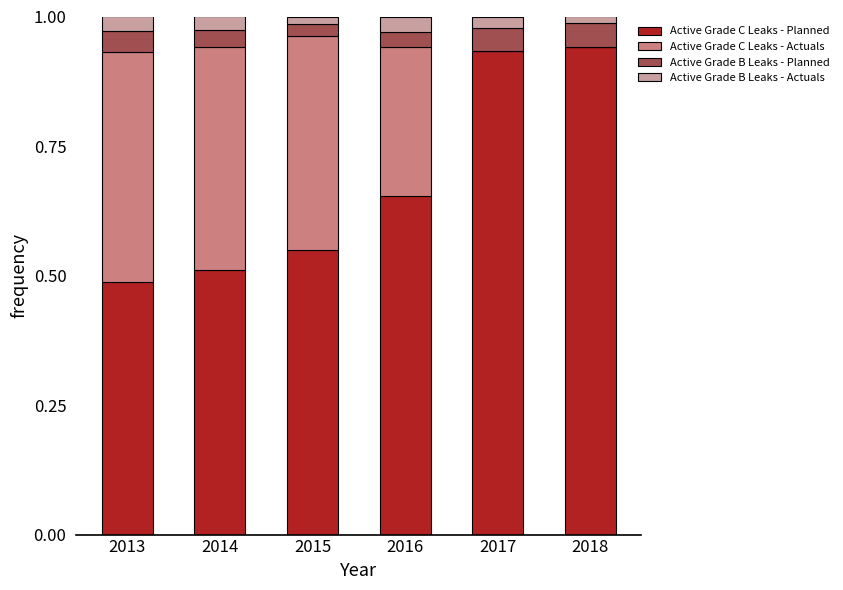

What is the total value across all series at 2013?

1.0